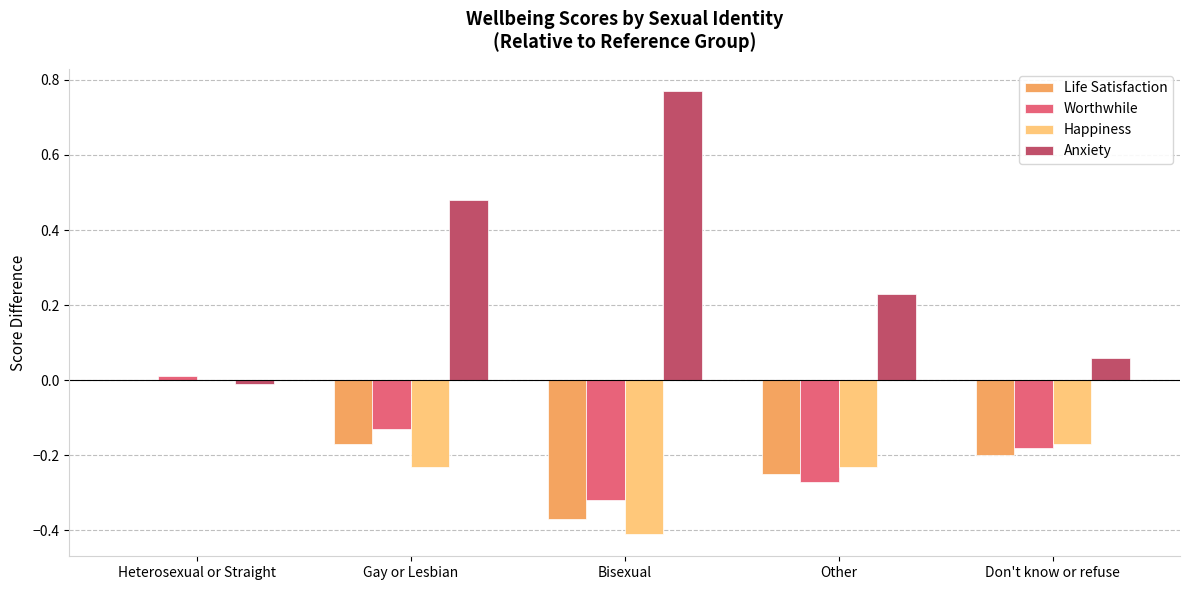

Is it true that Happiness equals -0.2 at Other?

True